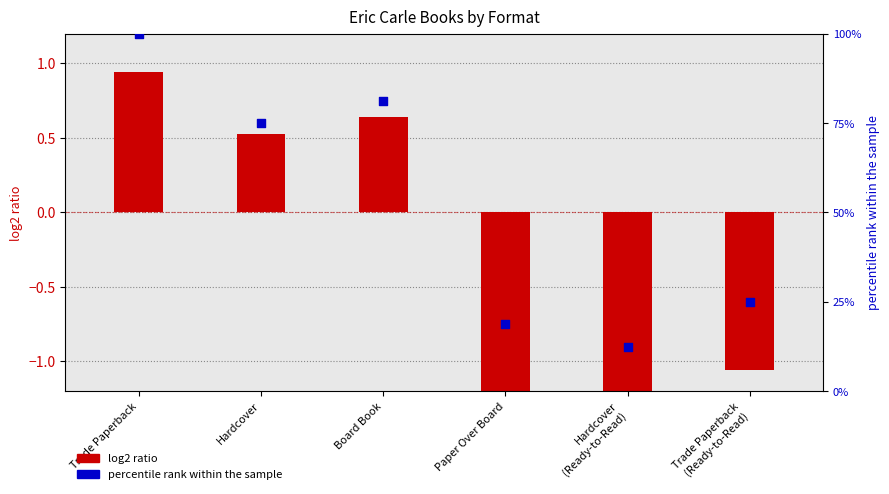

What is the total value across all series at Paper Over Board?

17.3